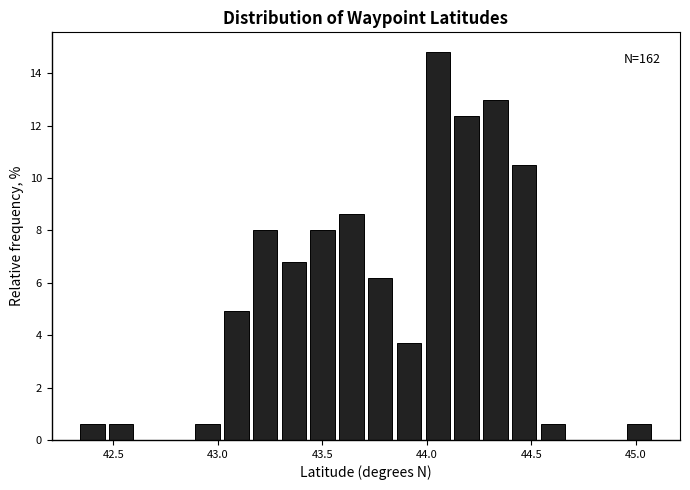

Around what value on the x-axis is the tallest bar? Give the approximate position of its centre, as read against the axis.

44.05